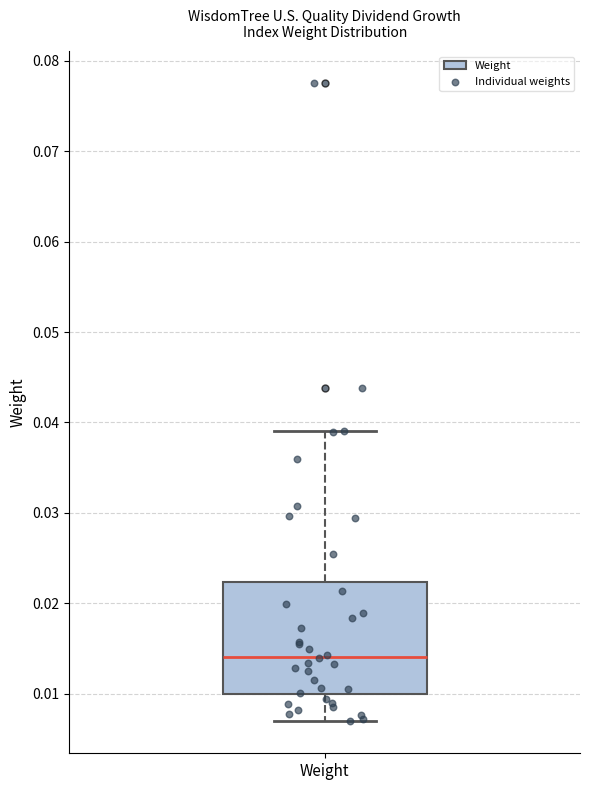

Transcribe this box plot: give where the median line is, the range the box spans, and where the two whiskers end, as read against the y-axis. The values are not printed on the chart, so give them approximately, as read against the axis.

median 0.014, box 0.010 to 0.022, whiskers 0.007 to 0.039